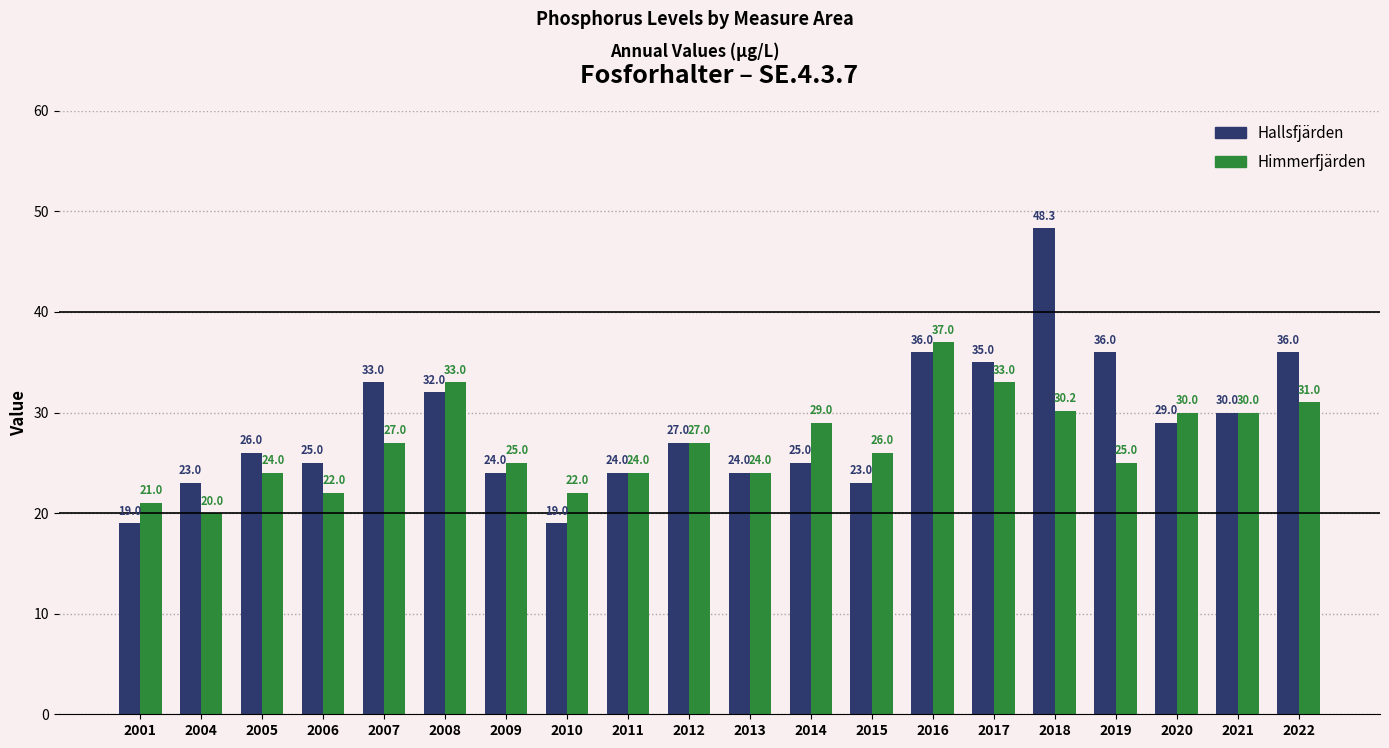

What is the lowest value of the Hallsfjärden series?

19.0